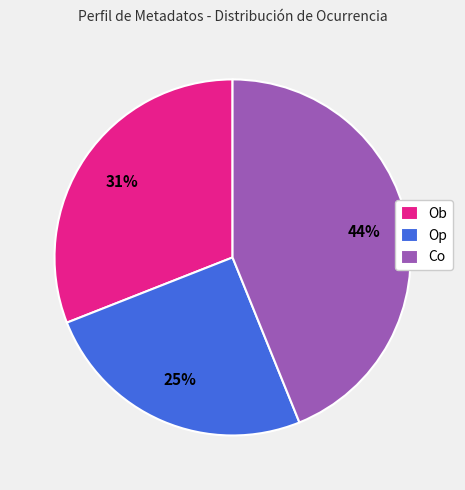

Which has a higher value, Co or Ob?

Co